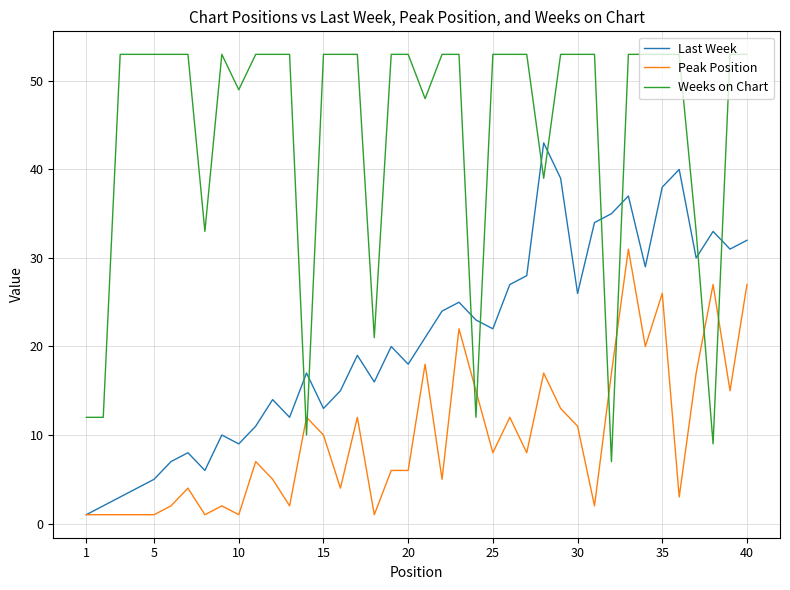

Rank the series by their maximum value, from highest to lowest.

Weeks on Chart, Last Week, Peak Position